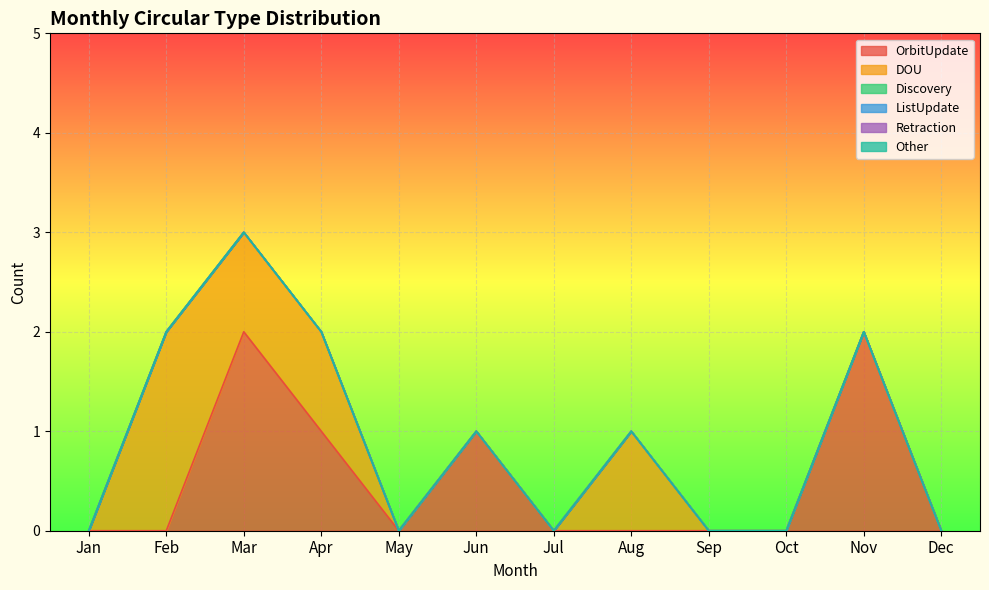

At which category is the sum across all series the highest?

Mar